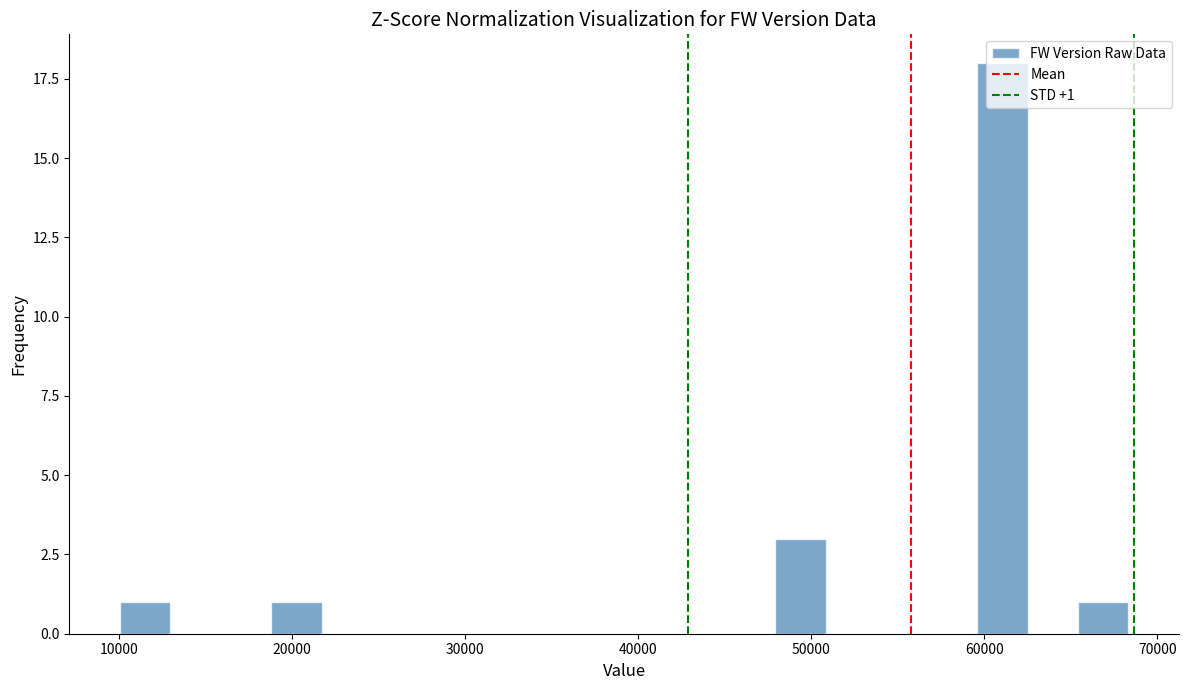

Around what value on the x-axis is the tallest bar? Give the approximate position of its centre, as read against the axis.

61000